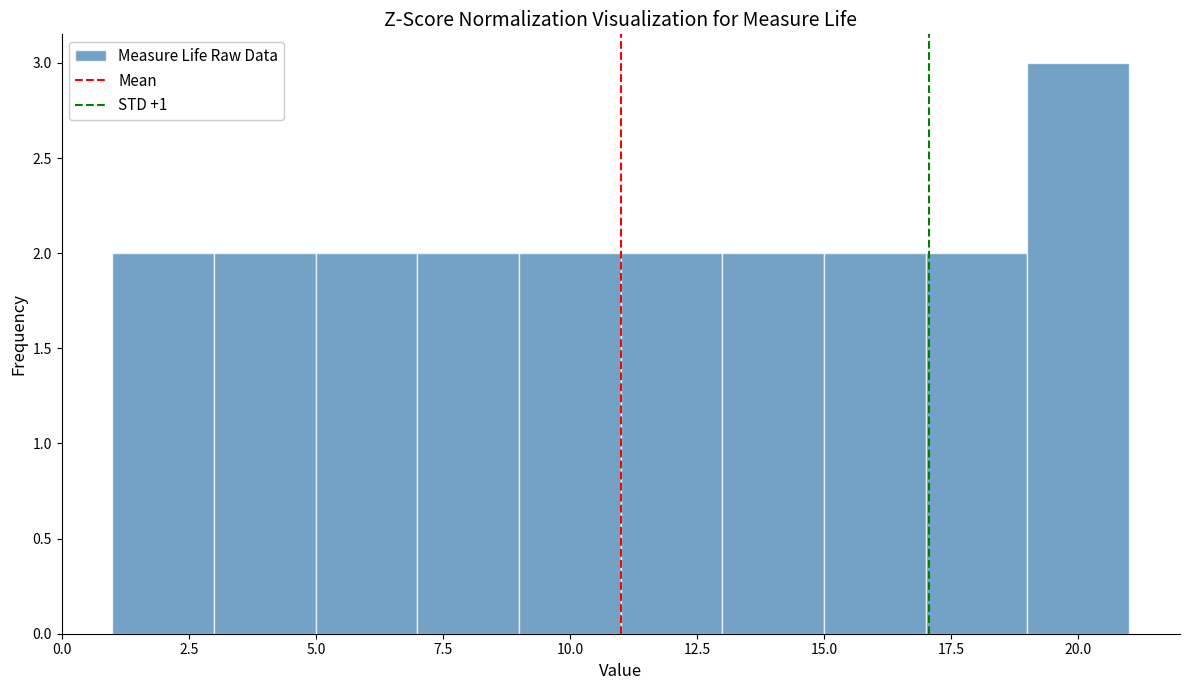

How tall is the bar that spans 17 to 19 on the x-axis? The values are not printed on the chart, so give them approximately, as read against the axis.

2